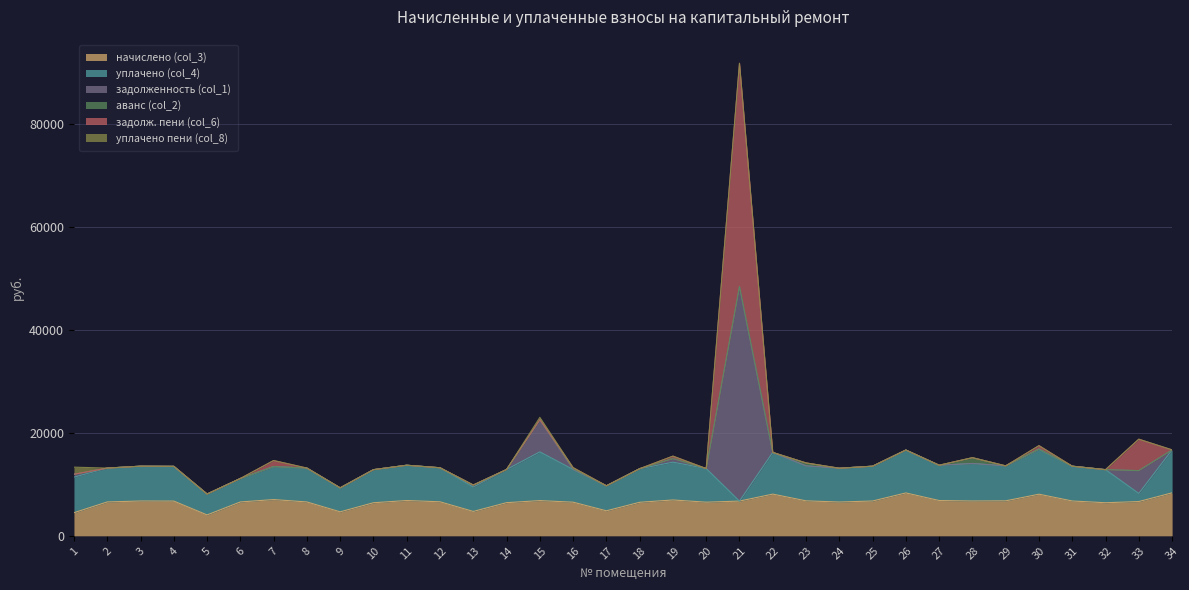

At which category is the sum across all series the highest?

21